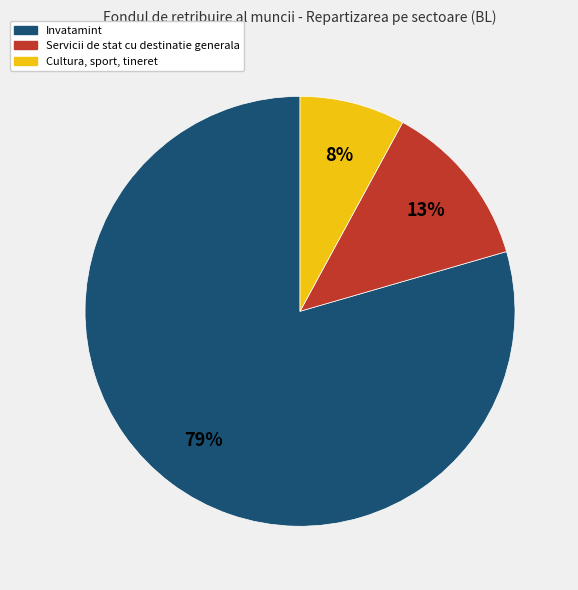

What is the majority slice?

Invatamint